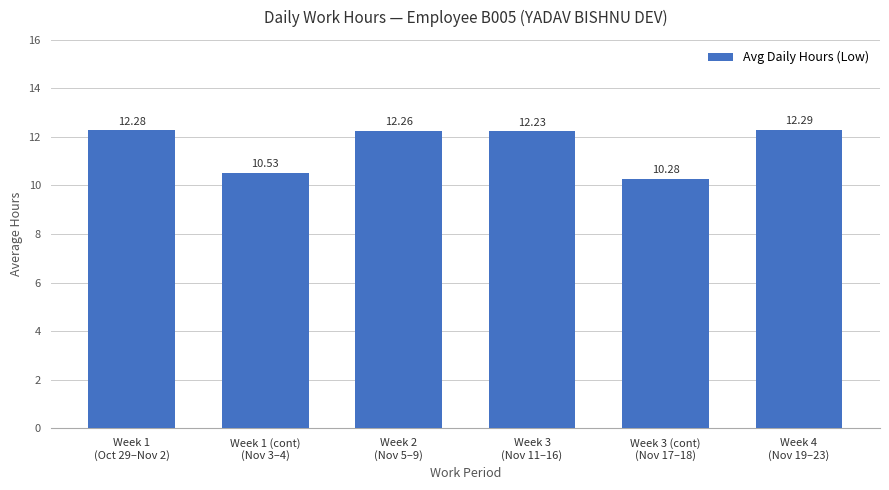

What is the value of the 6th bar from the left?

12.3